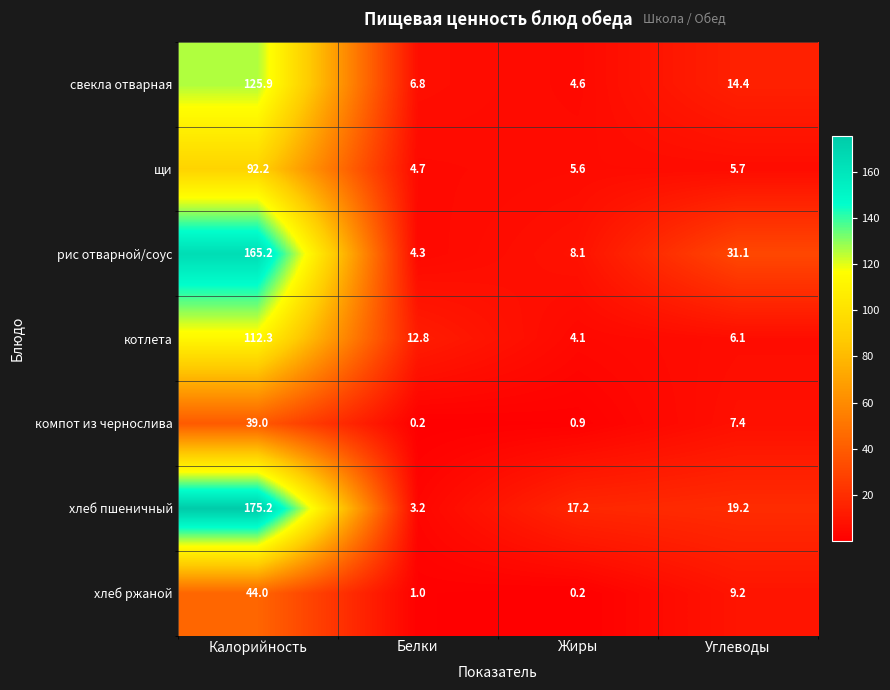

Which series changed the most between Белки and Углеводы?

рис отварной/соус